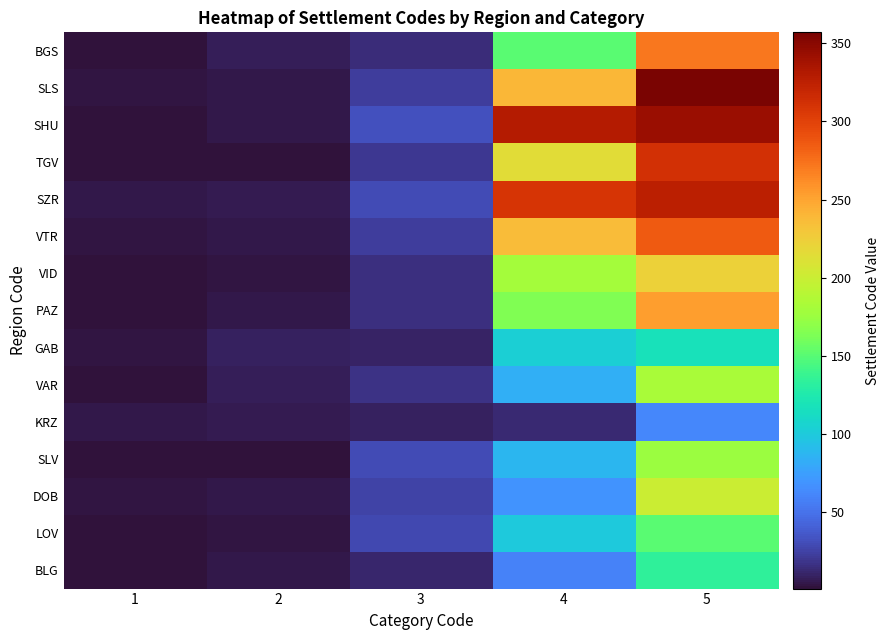

At how many categories does at least one series exceed 132?

2